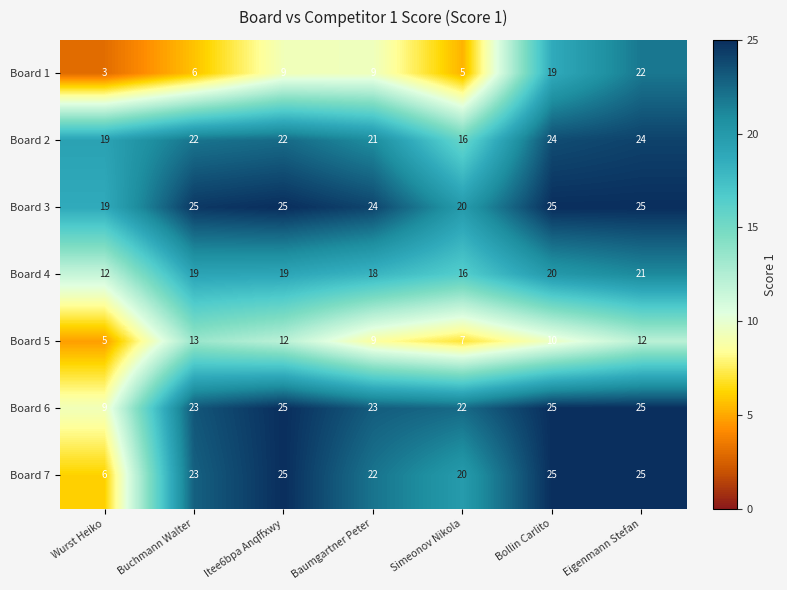

Is the value of Board 5 at Baumgartner Peter greater than the value of Board 7 at Itee6bpa Anqffxwy?

No